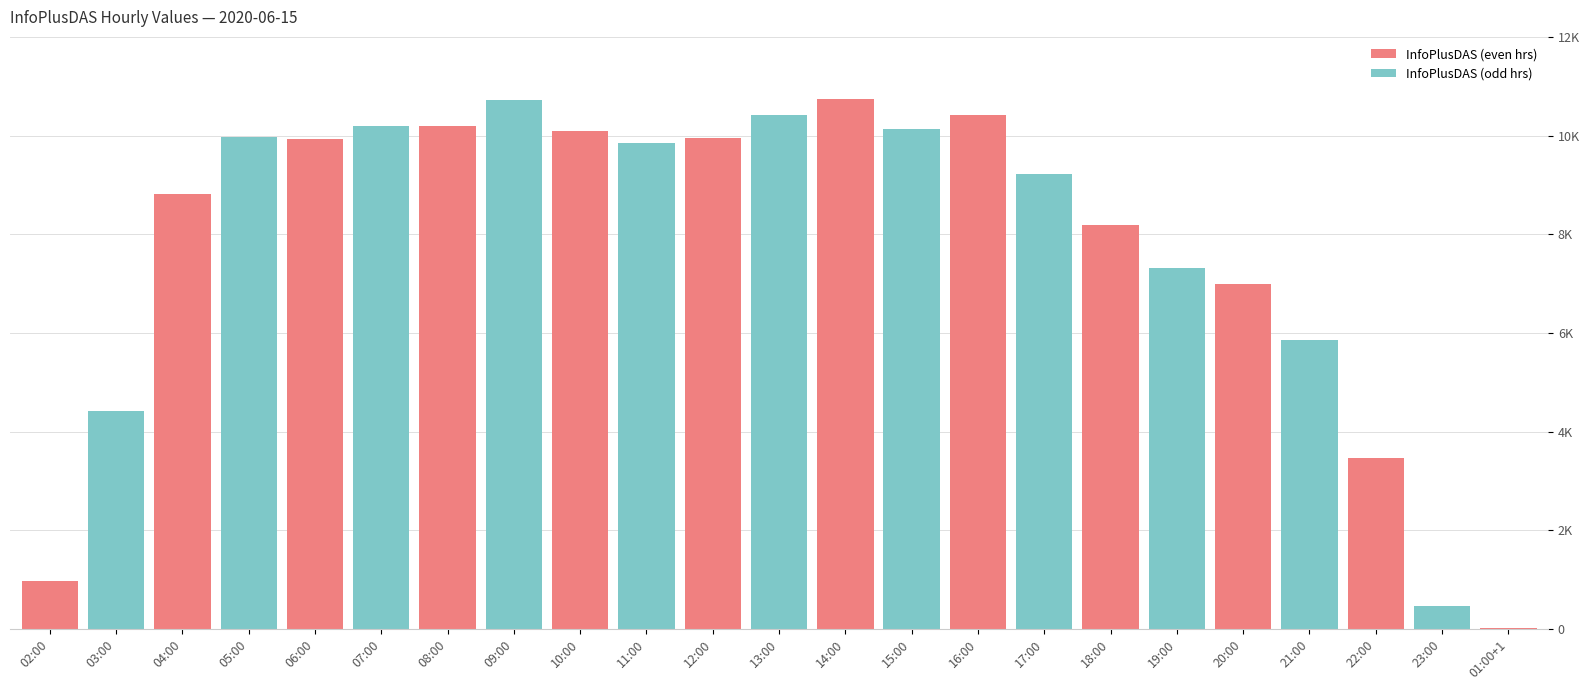

Reading left to right, extract all data points from this chart.

966	4414	8824	9970	9931	10200	10186	10715	10083	9858	9961	10410	10743	10124	10423	9219	8183	7323	6984	5862	3464	471	31